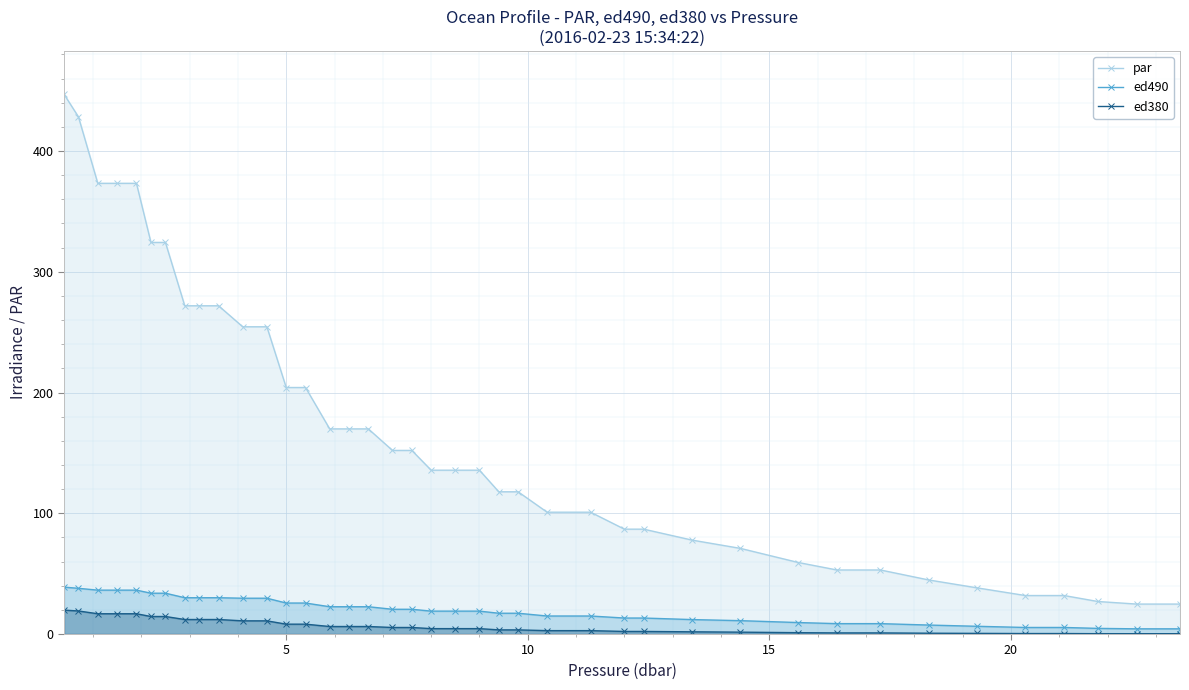

True or false: ed380 has more than 2 interior local peaks.

False